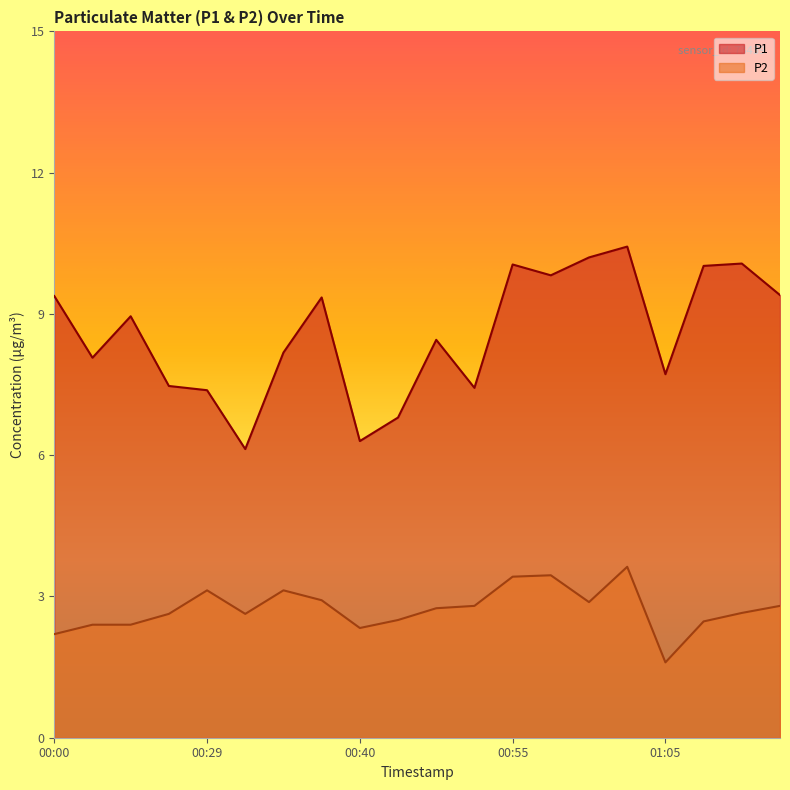

What is the maximum value shown in the chart?

10.4